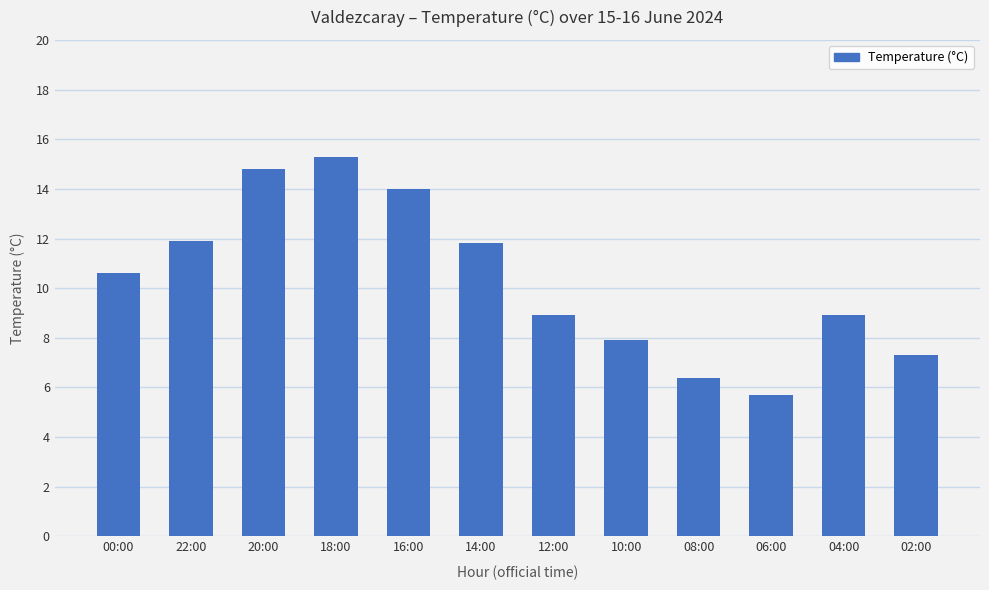

Reading left to right, transcribe all the data shown in this chart.

00:00=10.6	22:00=11.9	20:00=14.8	18:00=15.3	16:00=14.0	14:00=11.8	12:00=8.9	10:00=7.9	08:00=6.4	06:00=5.7	04:00=8.9	02:00=7.3